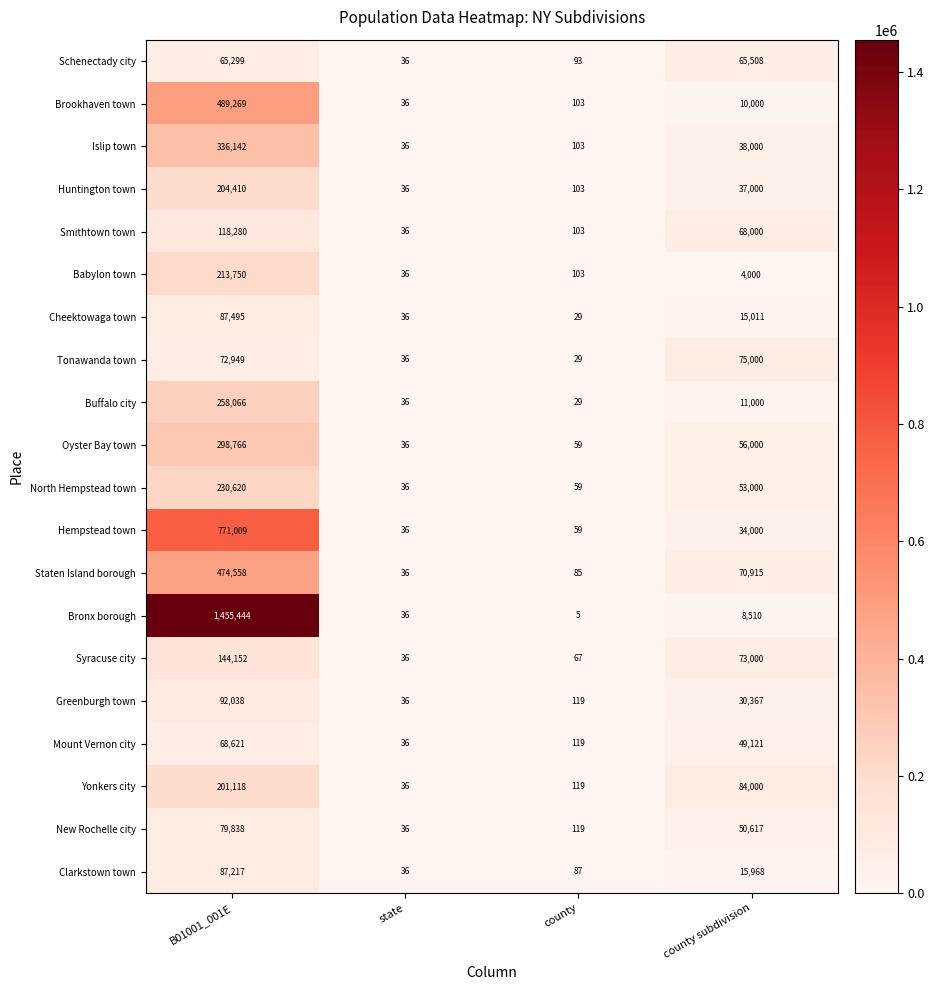

At which category does the chart reach its peak across all series?

B01001_001E